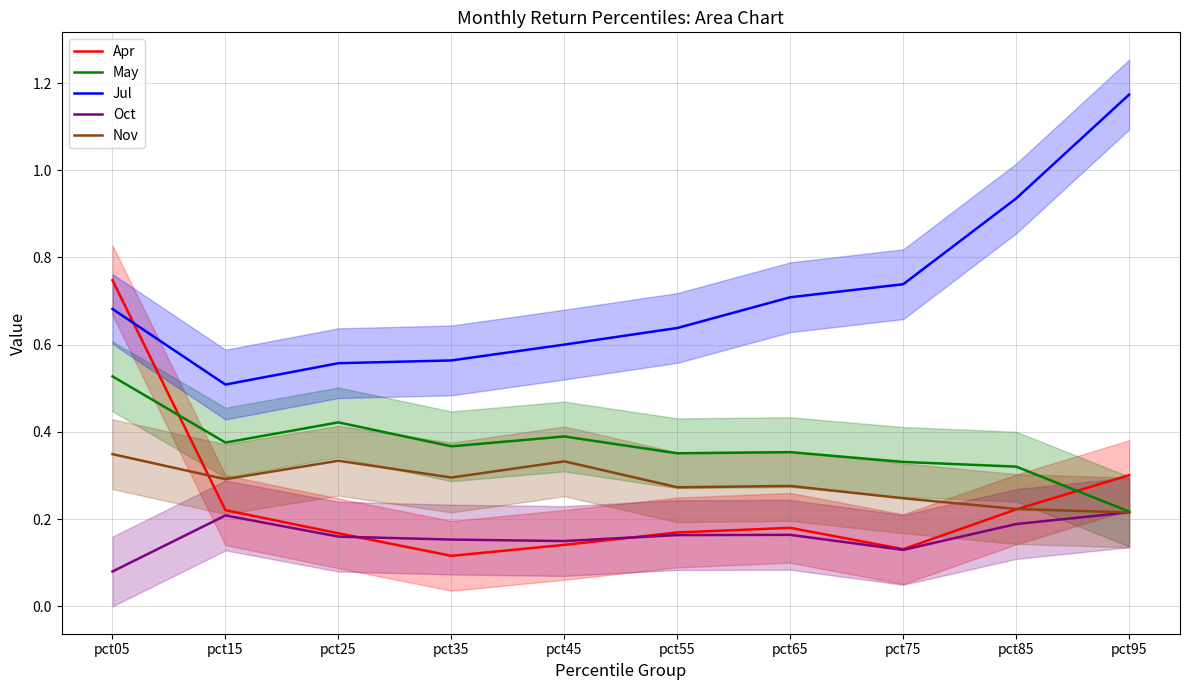

What is the value of the Nov point at the 3rd from the left?

0.3